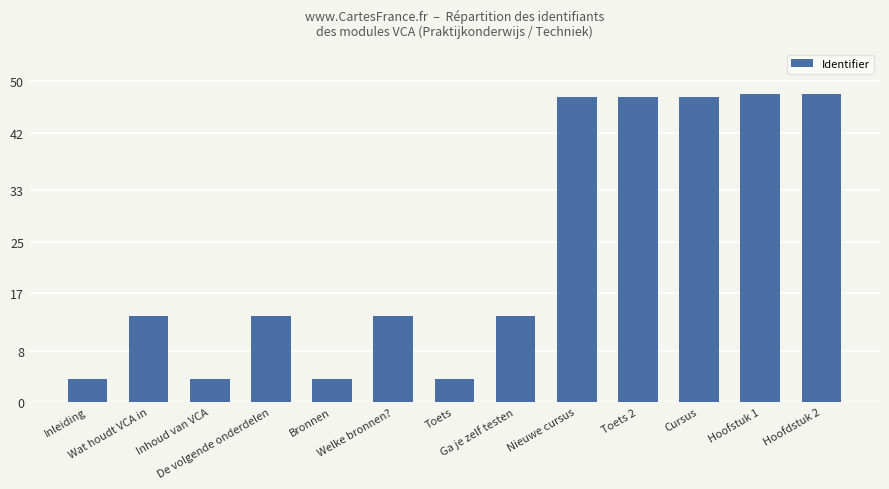

Reading left to right, transcribe all the data shown in this chart.

3.6	13.5	3.6	13.5	3.6	13.5	3.6	13.5	47.5	47.5	47.5	48.0	48.0